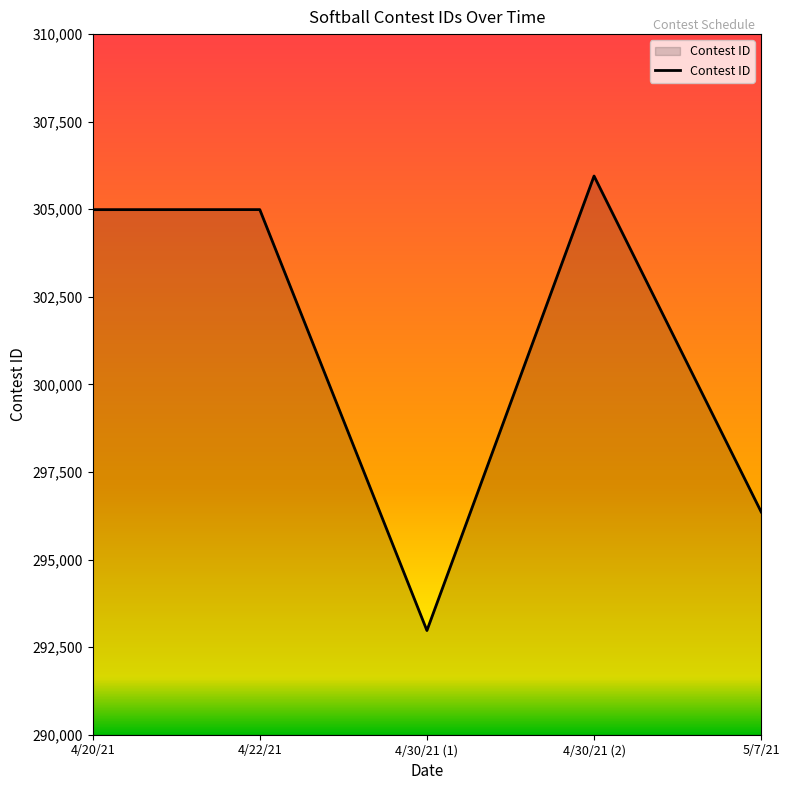

What is the approximate value at 4/22/21?

304990